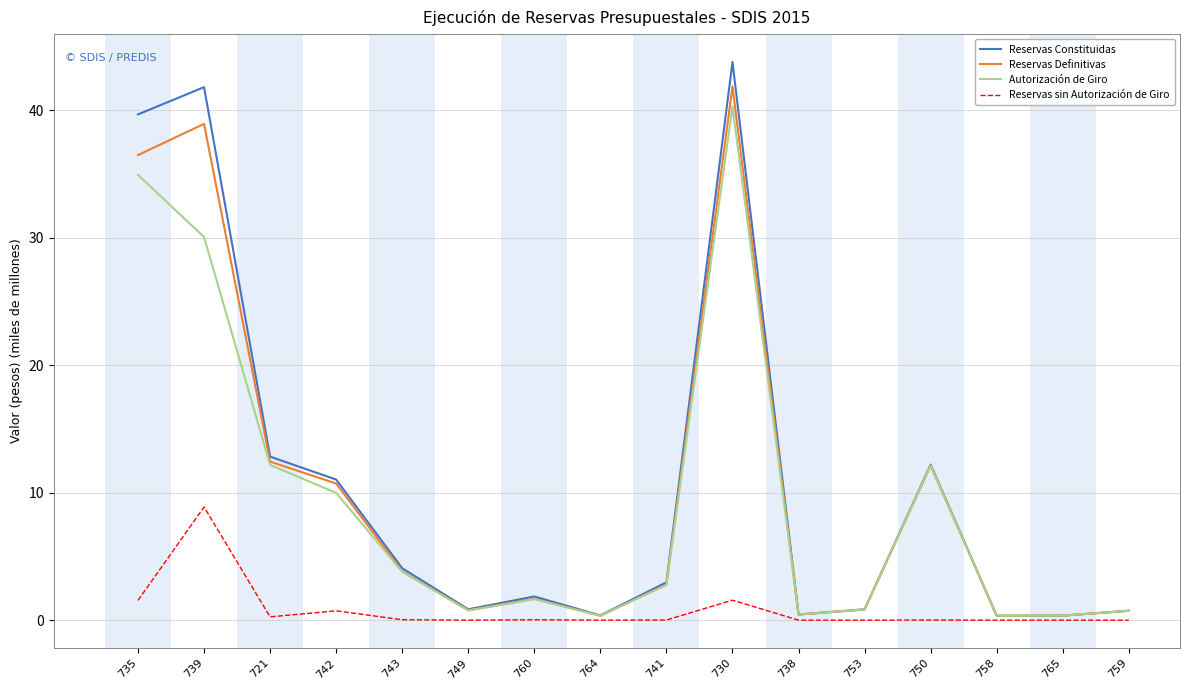

Does the chart display data point markers on the line(s)?

No